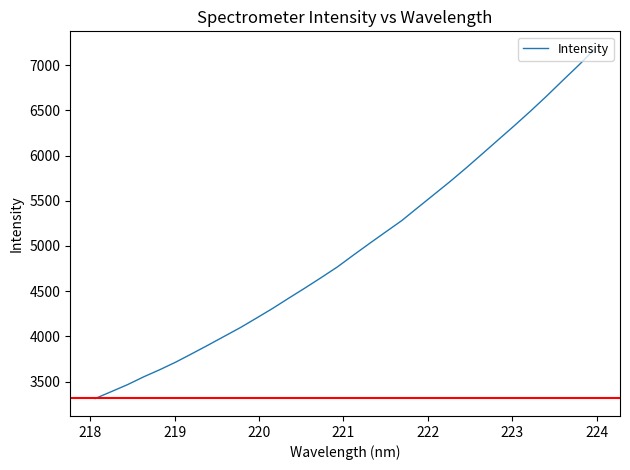

What is the minimum value shown in the chart?

3312.3